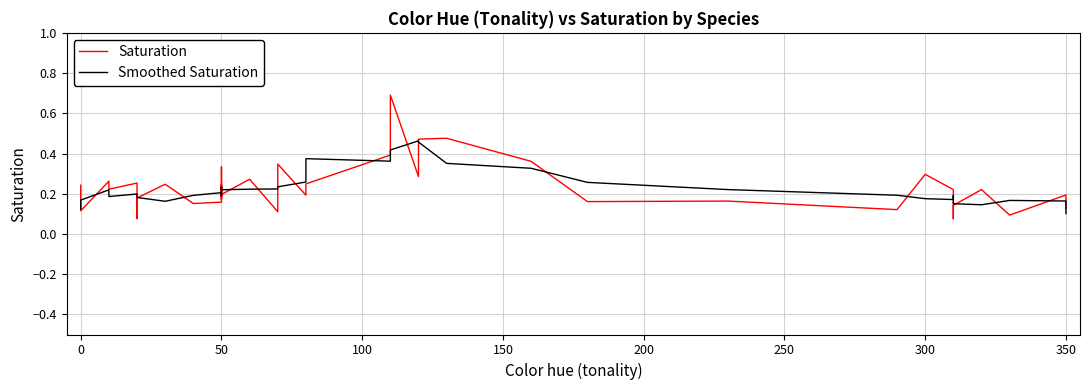

What is the sum of all Smoothed Saturation values?

8.9